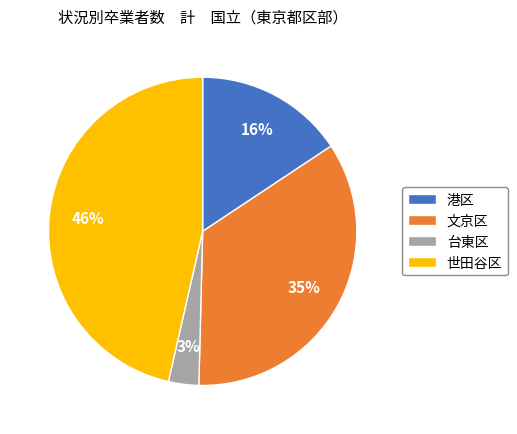

Is there any slice that represents more than half of the pie?

No